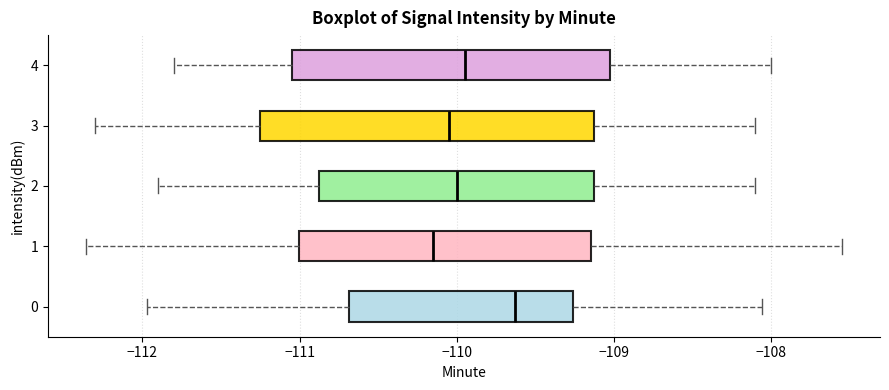

Reading bottom to top, read every box against the x-axis: the position of its median line, the range the box covers, and the ends of its whiskers. The values are not printed on the chart, so give them approximately, as read against the axis.

0: median -109.6, box -110.7 to -109.3, whiskers -112.0 to -108.1
1: median -110.1, box -111.0 to -109.1, whiskers -112.4 to -107.5
2: median -110.0, box -110.9 to -109.1, whiskers -111.9 to -108.1
3: median -110.0, box -111.2 to -109.1, whiskers -112.3 to -108.1
4: median -109.9, box -111.0 to -109.0, whiskers -111.8 to -108.0